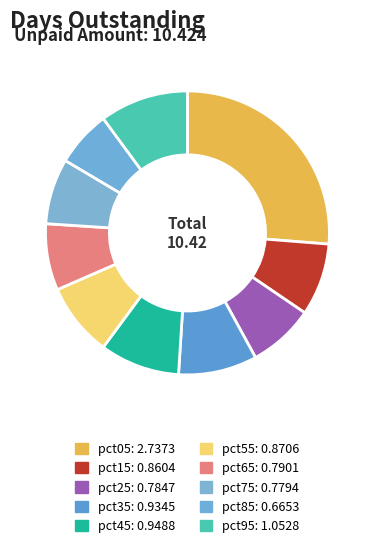

What percentage is the pct35 slice, to the nearest percent?

9%